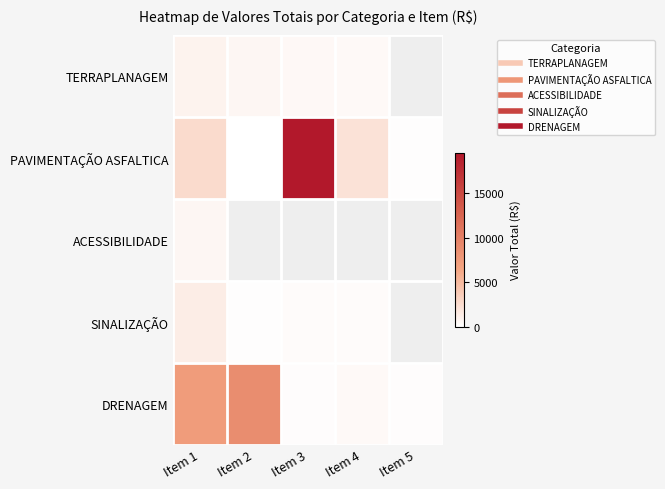

Between Item 5 and Item 3, which is larger?

Item 3